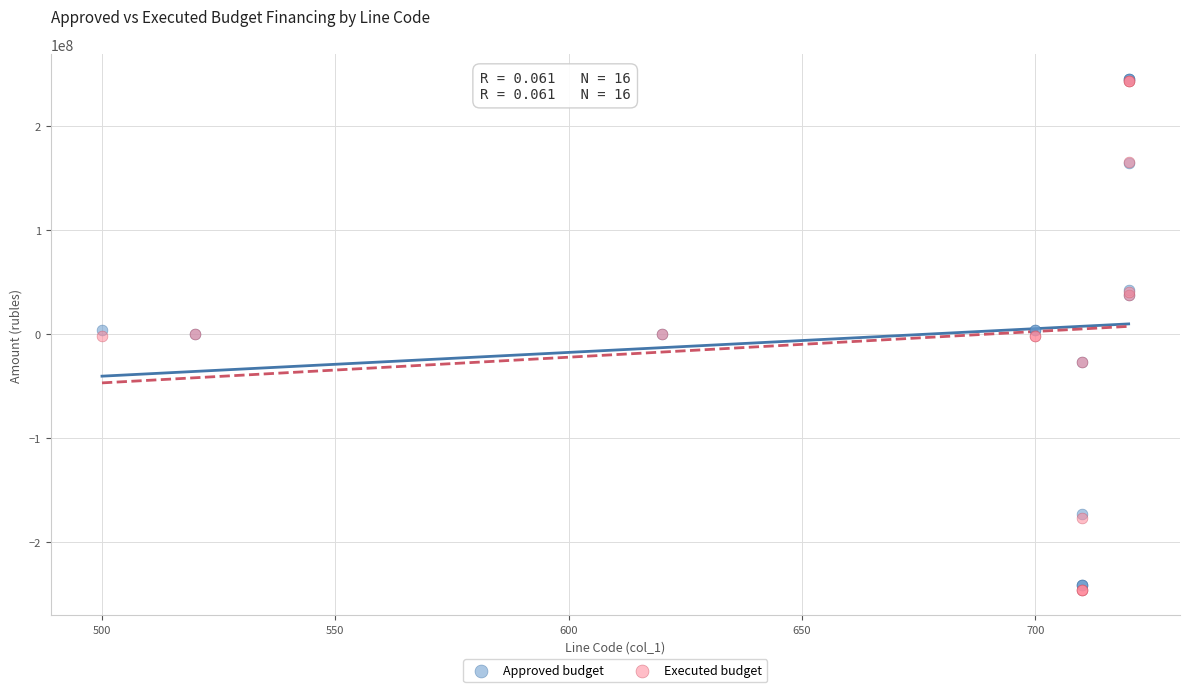

What are all the series names shown in the legend?

Approved budget, Executed budget